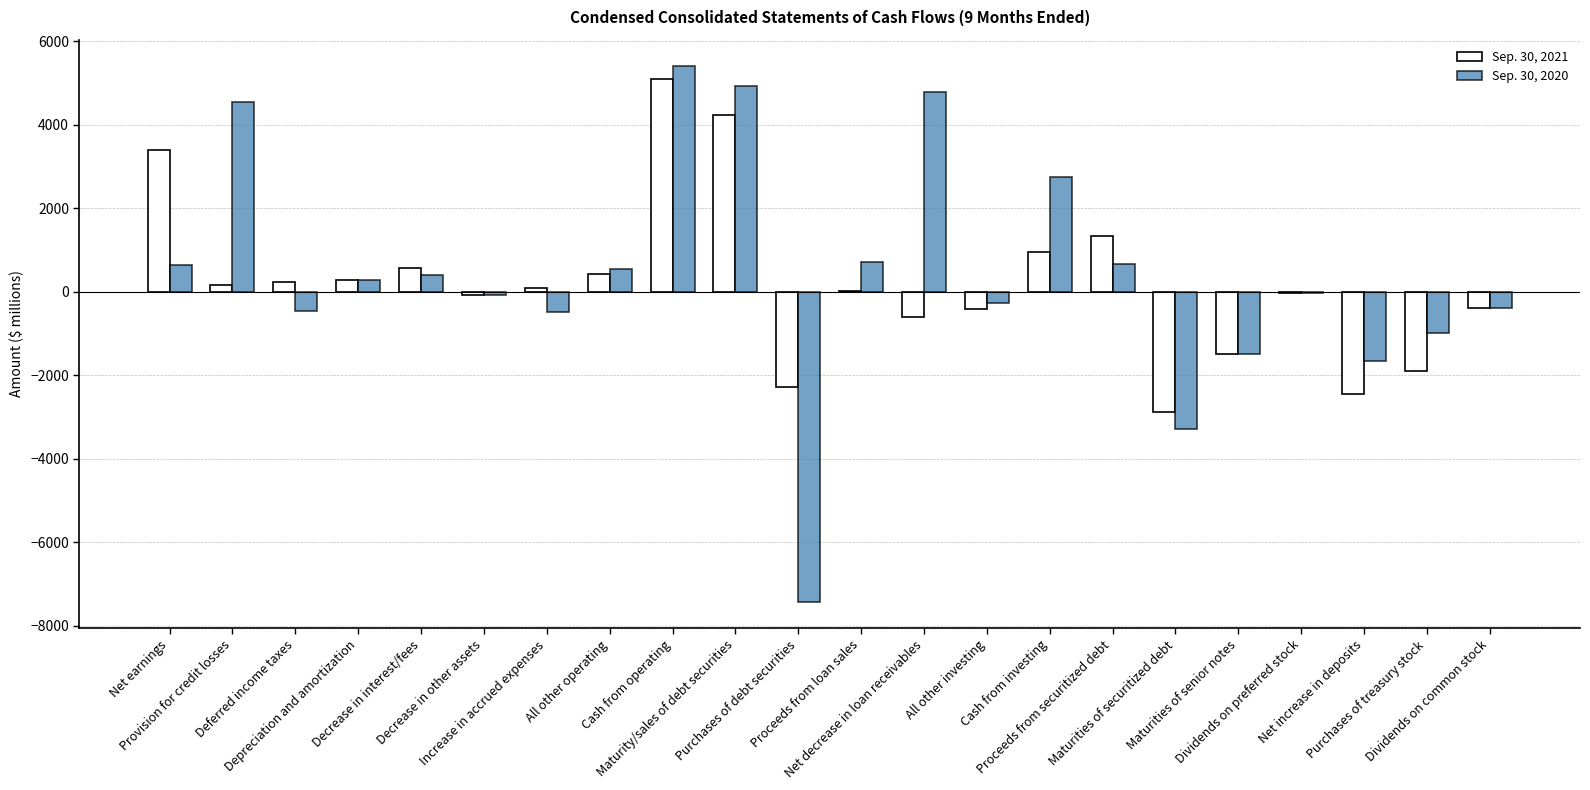

Read the Sep. 30, 2020 value at All other investing, to the nearest 50.

-250